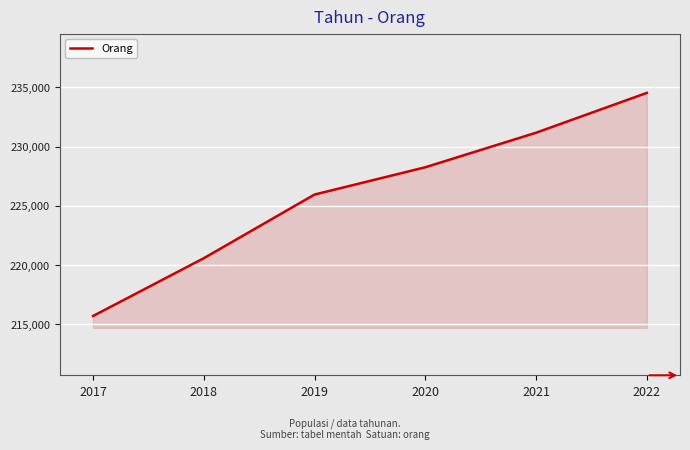

Which category has the highest value across all series?

2022